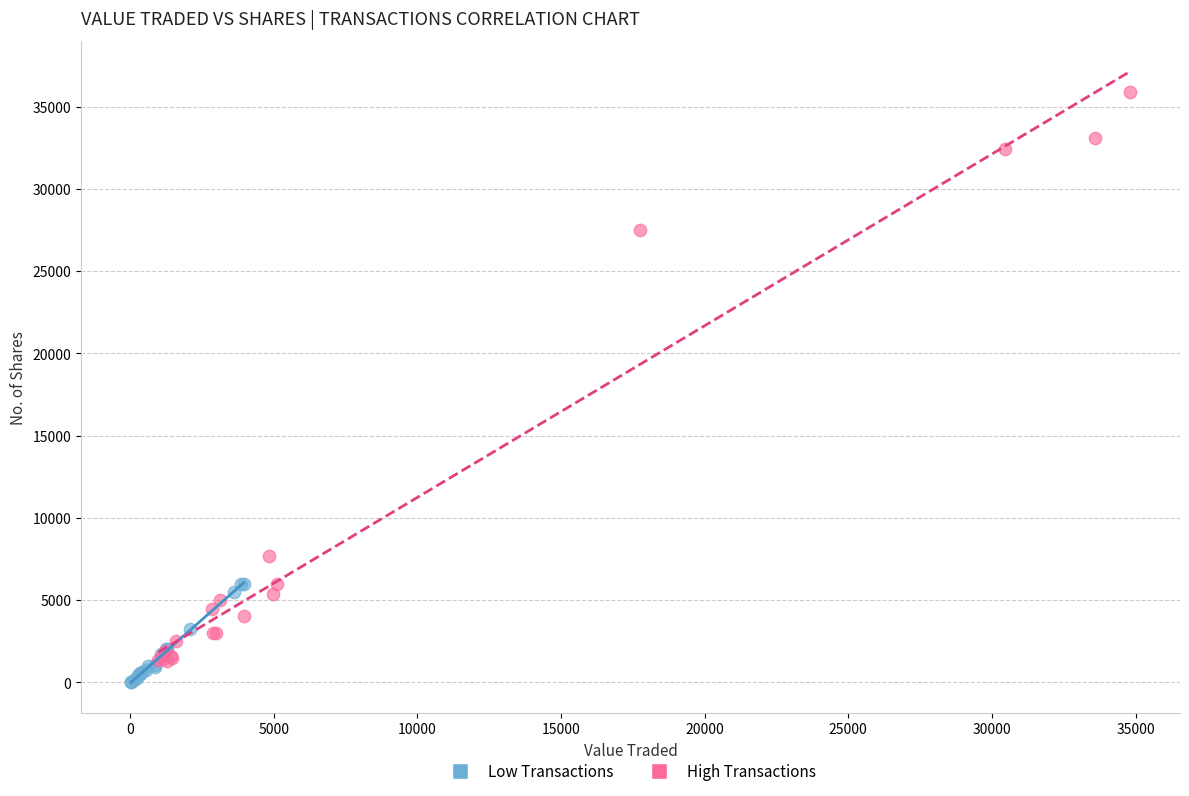

Which series reaches the maximum Y coordinate?

High Transactions